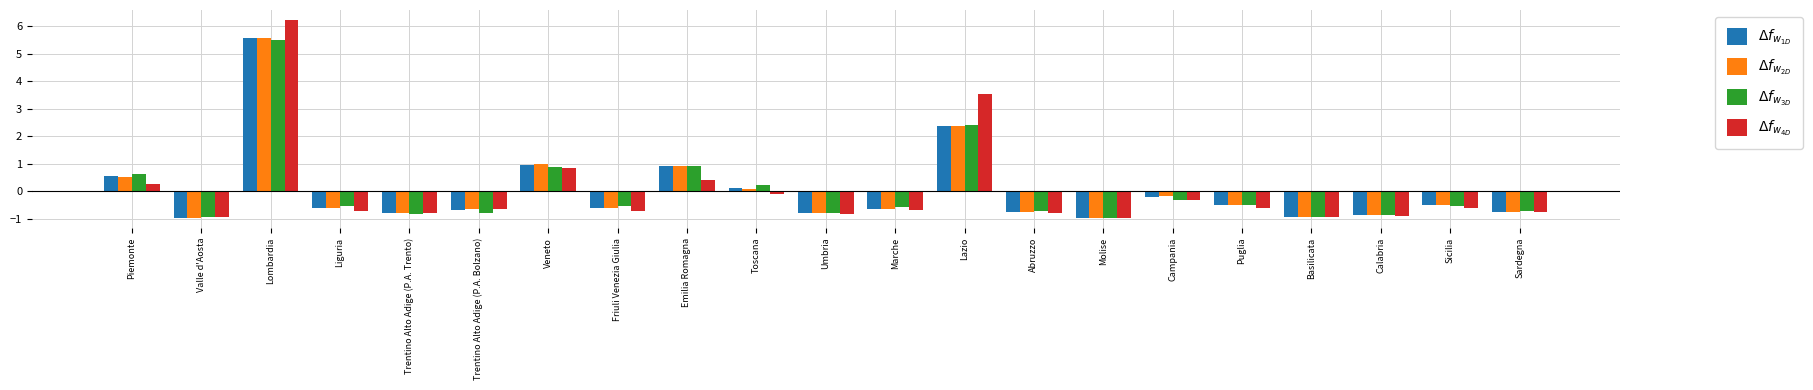

What is the smallest value displayed?

-1.0